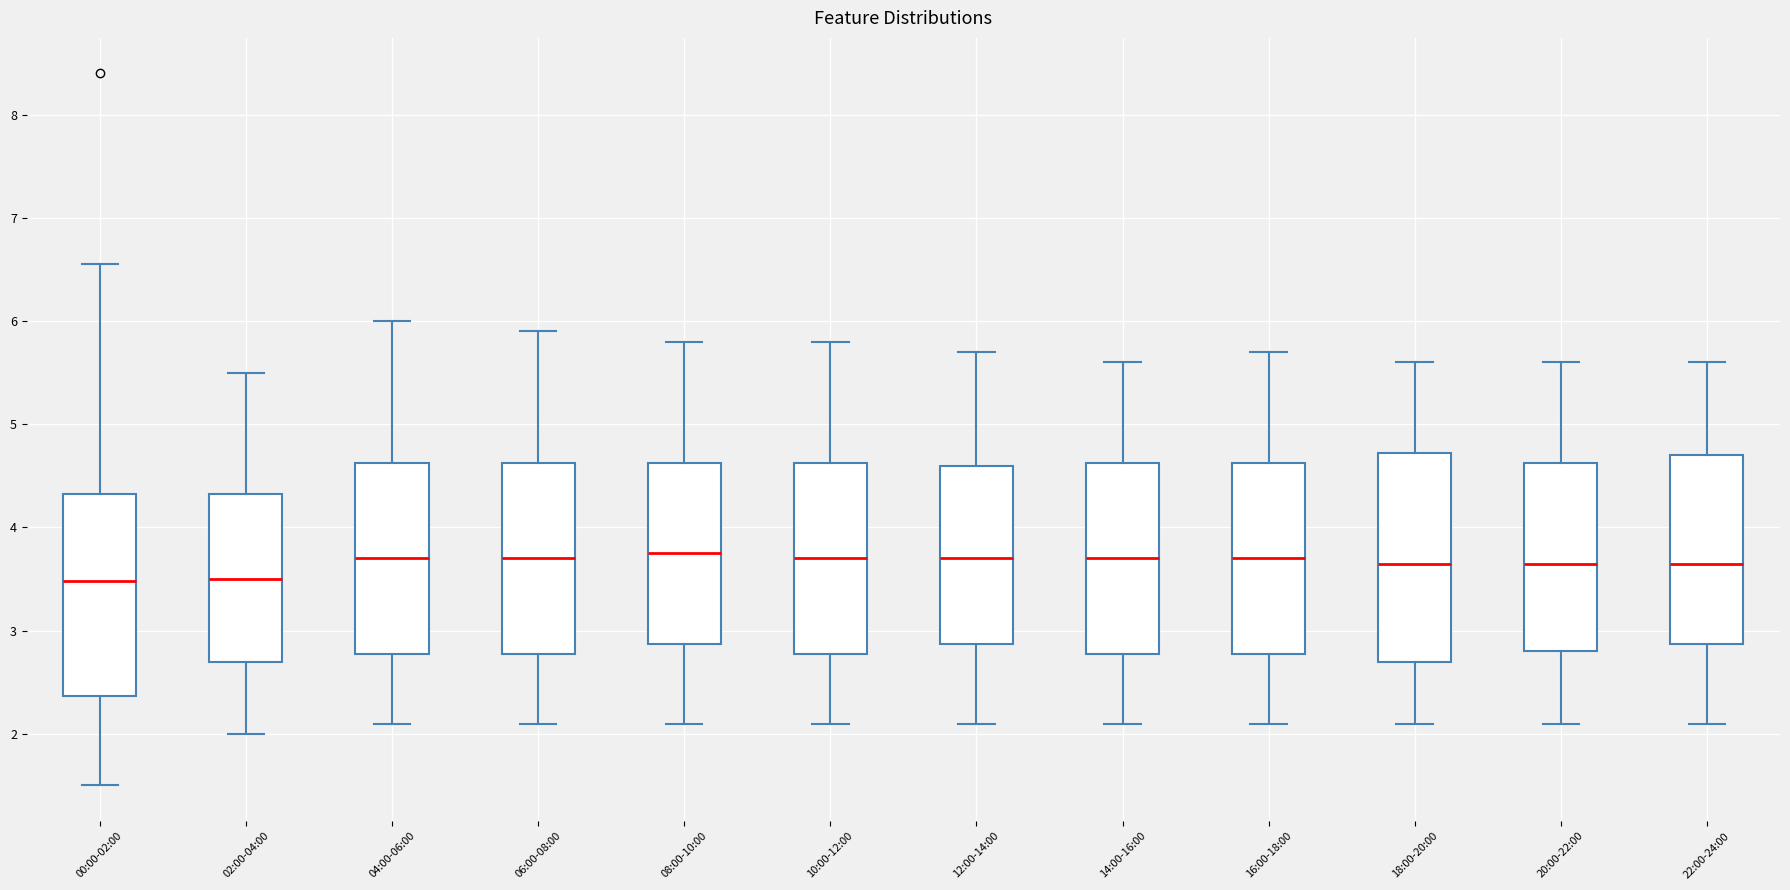

Reading left to right, read every box against the y-axis: the position of its median line, the range the box covers, and the ends of its whiskers. The values are not printed on the chart, so give them approximately, as read against the axis.

00:00-02:00: median 3.5, box 2.4 to 4.3, whiskers 1.5 to 6.6
02:00-04:00: median 3.5, box 2.7 to 4.3, whiskers 2.0 to 5.5
04:00-06:00: median 3.7, box 2.8 to 4.6, whiskers 2.1 to 6.0
06:00-08:00: median 3.7, box 2.8 to 4.6, whiskers 2.1 to 5.9
08:00-10:00: median 3.8, box 2.9 to 4.6, whiskers 2.1 to 5.8
10:00-12:00: median 3.7, box 2.8 to 4.6, whiskers 2.1 to 5.8
12:00-14:00: median 3.7, box 2.9 to 4.6, whiskers 2.1 to 5.7
14:00-16:00: median 3.7, box 2.8 to 4.6, whiskers 2.1 to 5.6
16:00-18:00: median 3.7, box 2.8 to 4.6, whiskers 2.1 to 5.7
18:00-20:00: median 3.7, box 2.7 to 4.7, whiskers 2.1 to 5.6
20:00-22:00: median 3.7, box 2.8 to 4.6, whiskers 2.1 to 5.6
22:00-24:00: median 3.7, box 2.9 to 4.7, whiskers 2.1 to 5.6